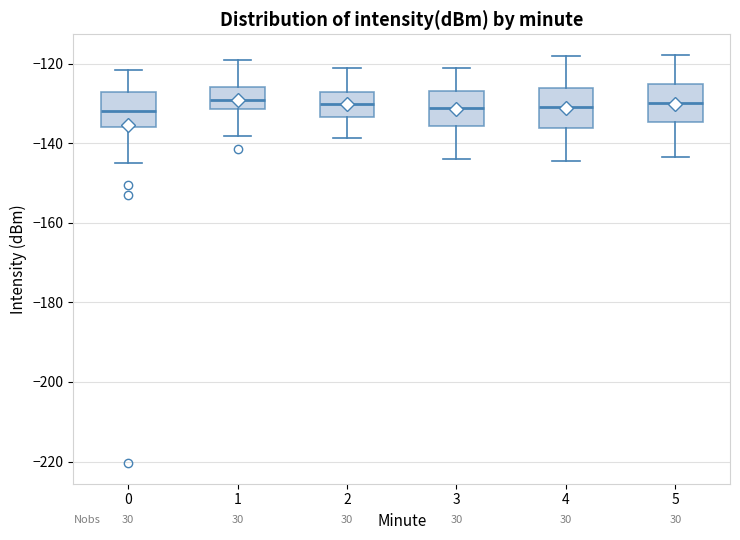

Where does the lower whisker of the box at x = 5 end on the y-axis? The values are not printed on the chart, so give them approximately, as read against the axis.

-144